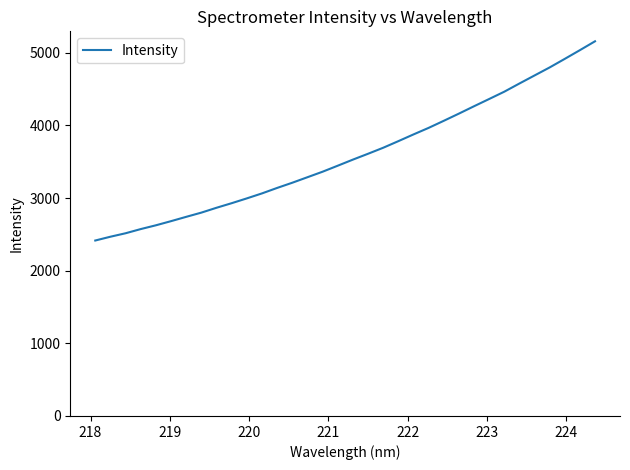

What is the smallest value displayed?

2415.3